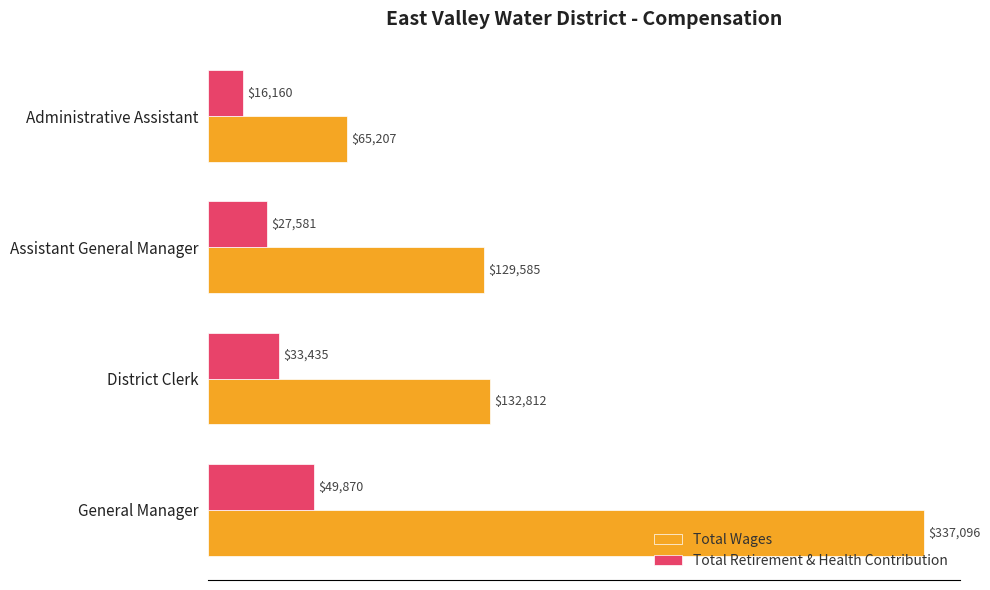

Which series has the largest total across all categories?

Total Wages